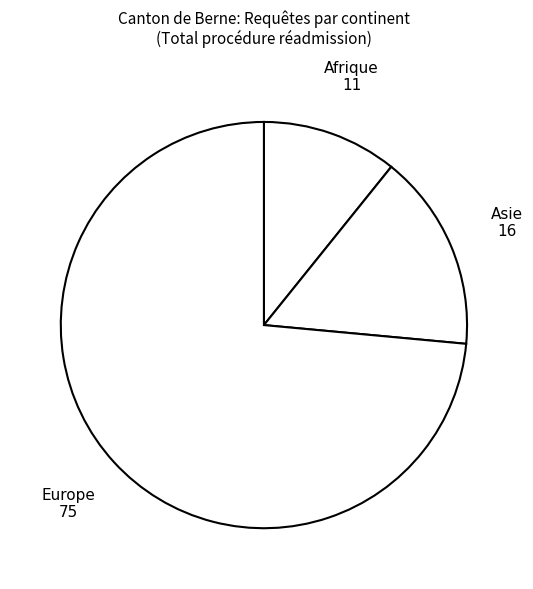

True or false: Europe accounts for 74% of the total.

True